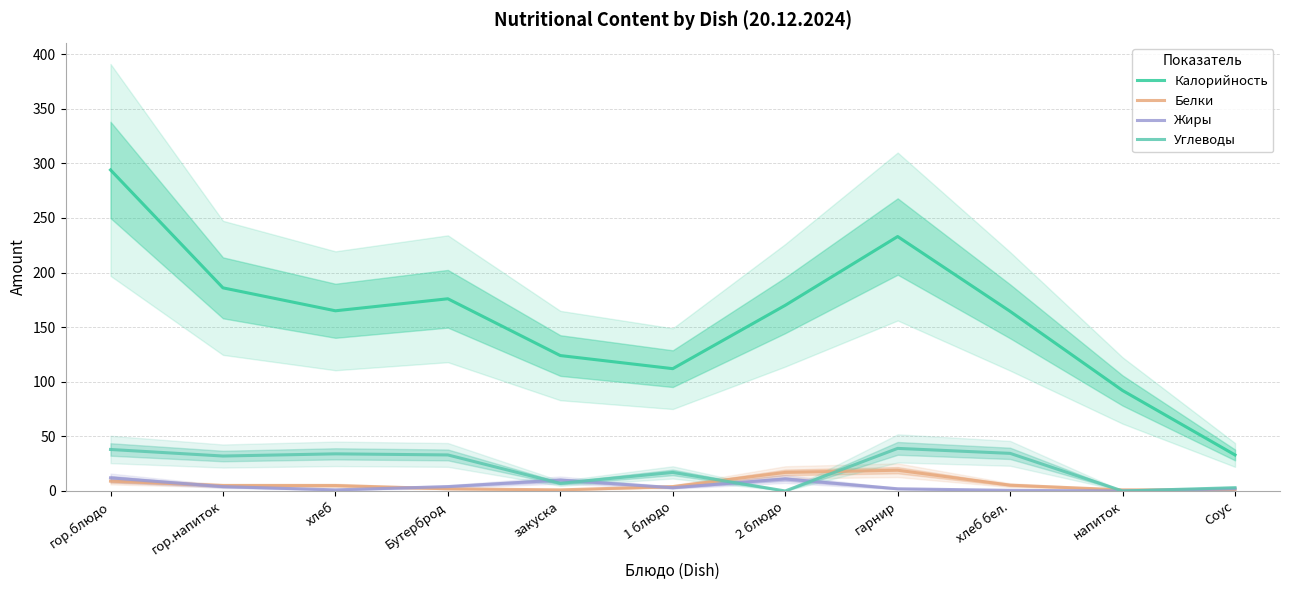

What is the label of the 10th point from the right?

гор.напиток